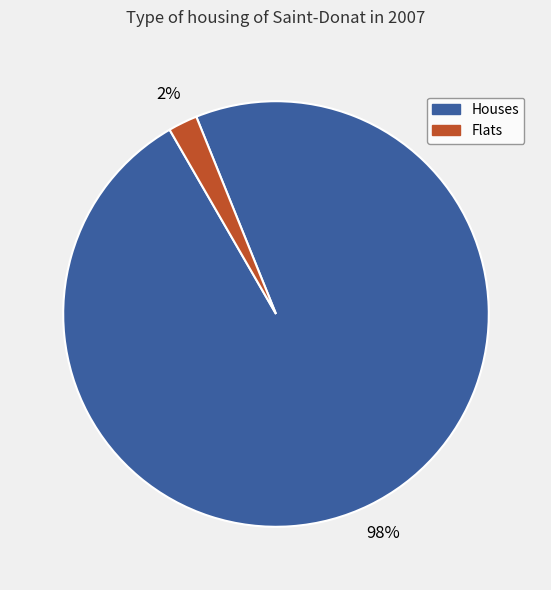

To the nearest percent, what is the difference between the largest and smallest slice percentages?

96%